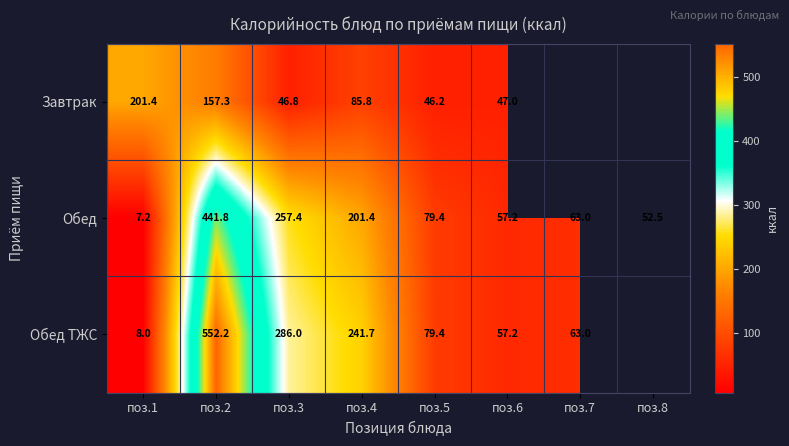

Is the value of Завтрак at поз.2 greater than the value of Обед at поз.7?

Yes